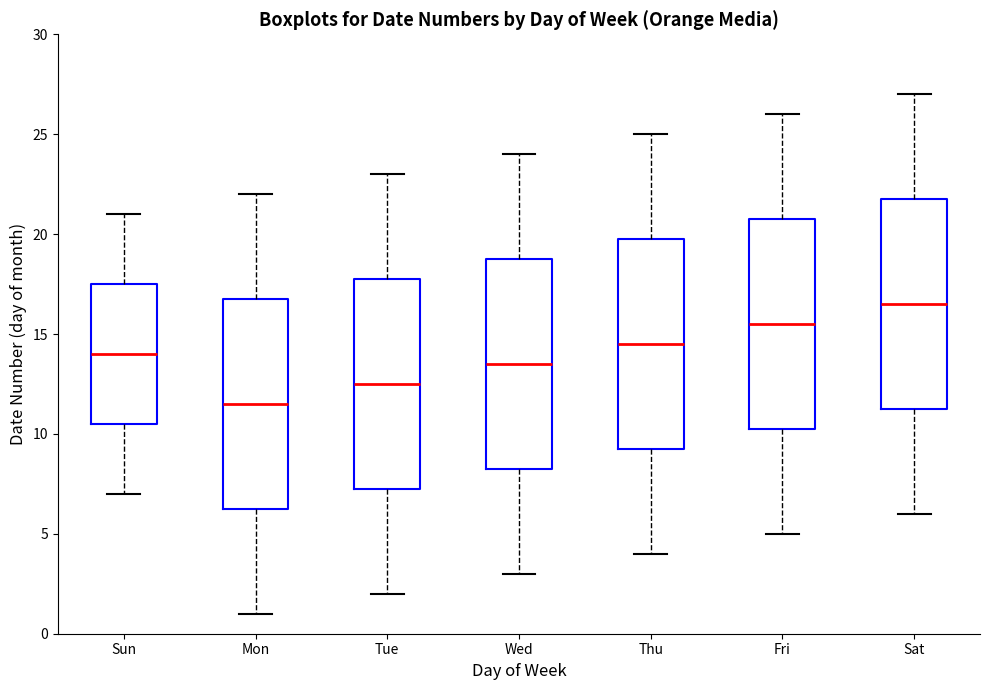

Which box has the lowest median line?

Mon